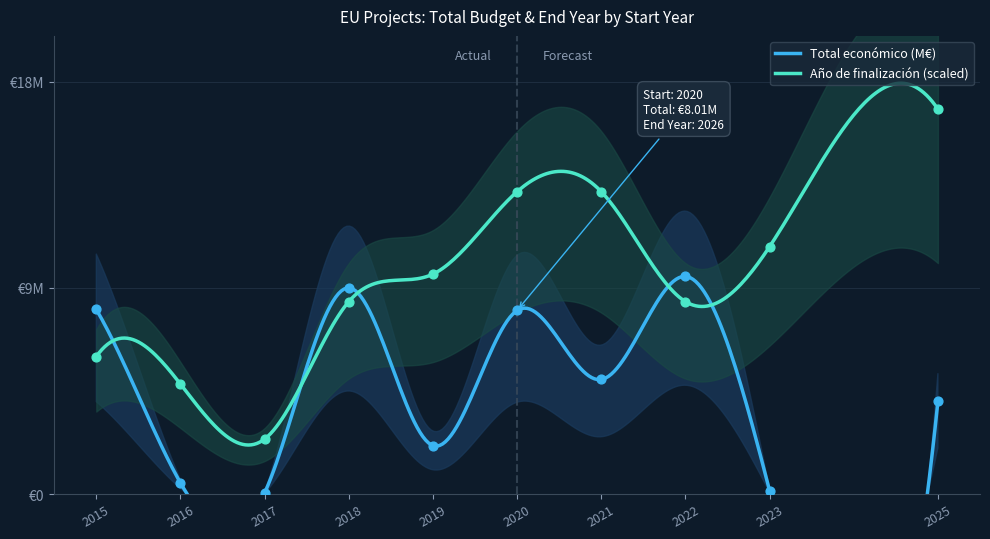

At how many categories does at least one series exceed 16?

1